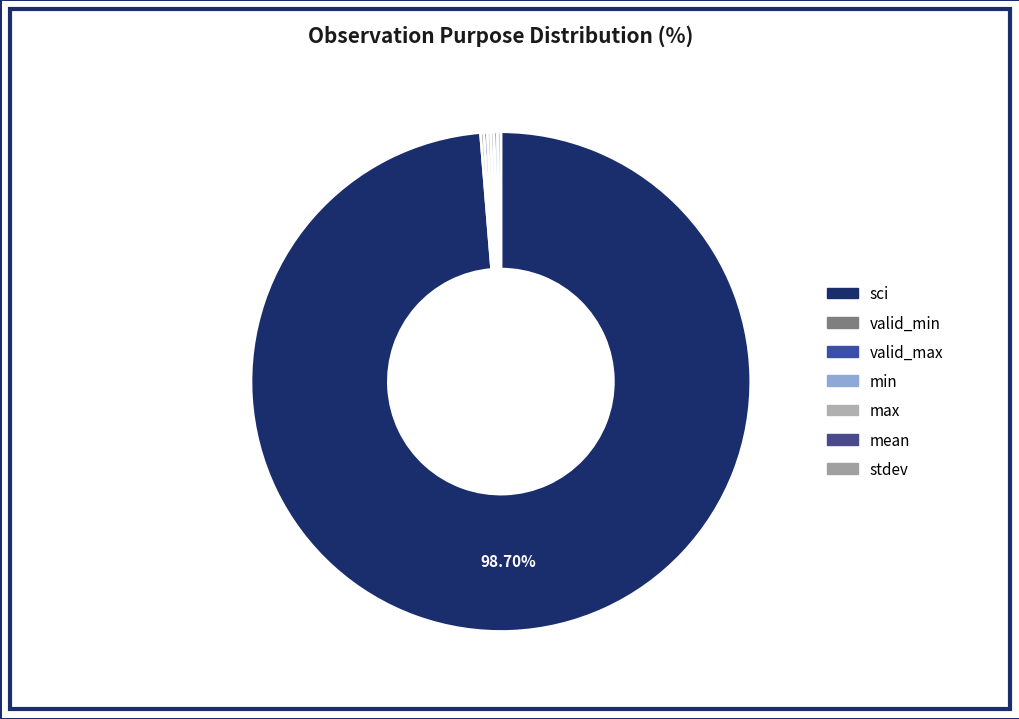

To the nearest percent, what is the difference between the largest and smallest slice percentages?

98%